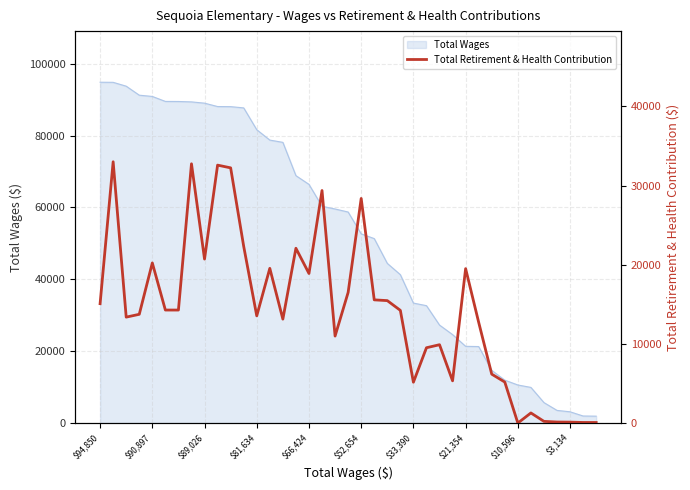

True or false: there are more than 1 points higher than both neighbors.

True